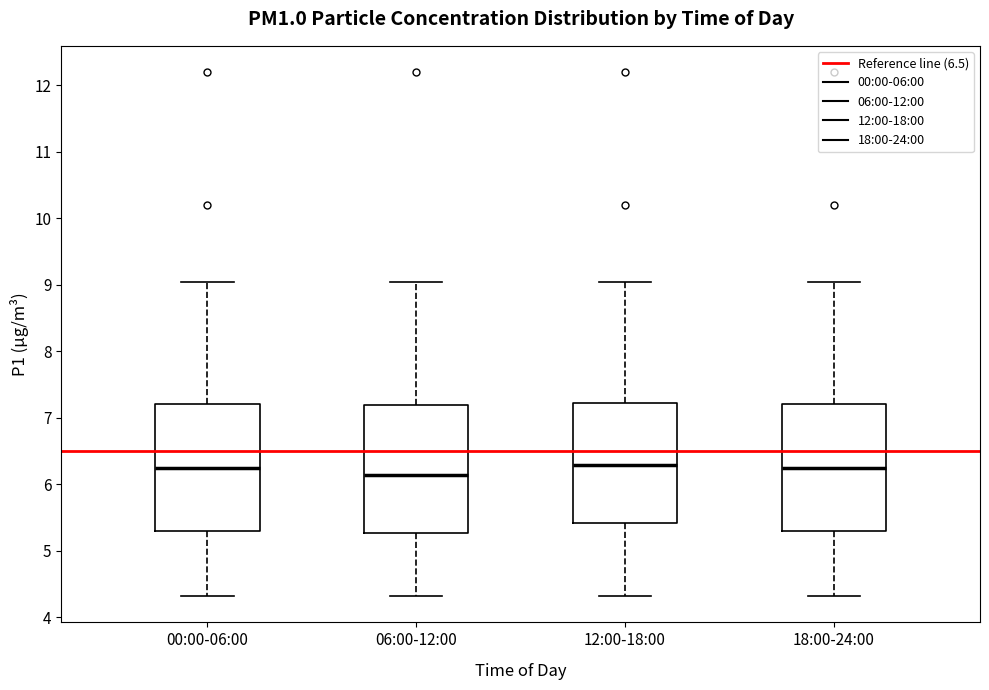

Reading left to right, read every box against the y-axis: the position of its median line, the range the box covers, and the ends of its whiskers. The values are not printed on the chart, so give them approximately, as read against the axis.

00:00-06:00: median 6.3, box 5.3 to 7.2, whiskers 4.3 to 9.1
06:00-12:00: median 6.1, box 5.3 to 7.2, whiskers 4.3 to 9.1
12:00-18:00: median 6.3, box 5.4 to 7.2, whiskers 4.3 to 9.1
18:00-24:00: median 6.3, box 5.3 to 7.2, whiskers 4.3 to 9.1